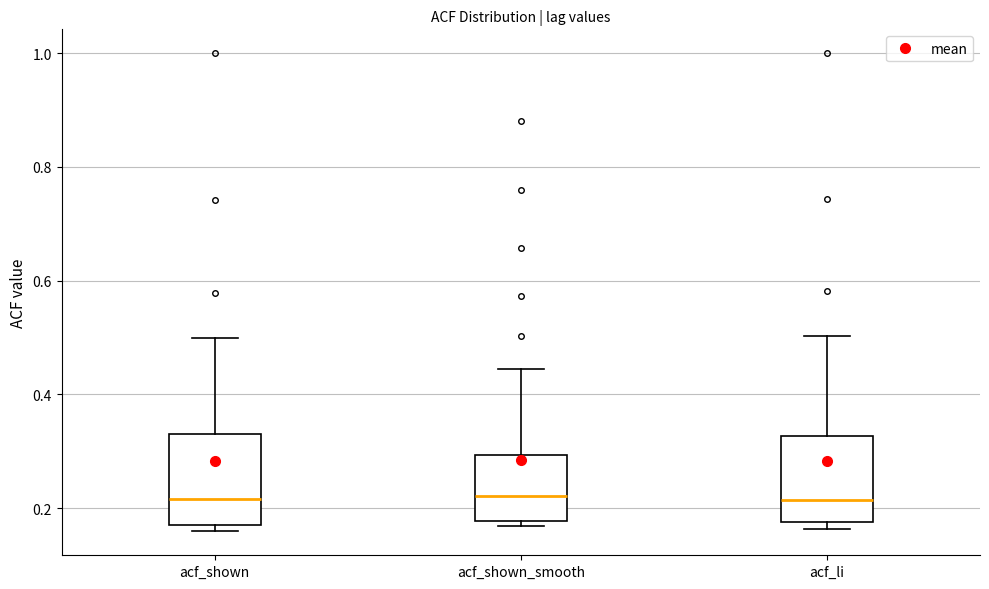

Reading left to right, transcribe this box plot: for each box, give where its median line is, the range the box spans, and where its two whiskers end, as read against the y-axis. The values are not printed on the chart, so give them approximately, as read against the axis.

acf_shown: median 0.22, box 0.18 to 0.32, whiskers 0.16 to 0.50
acf_shown_smooth: median 0.22, box 0.18 to 0.30, whiskers 0.16 to 0.44
acf_li: median 0.22, box 0.18 to 0.32, whiskers 0.16 to 0.50